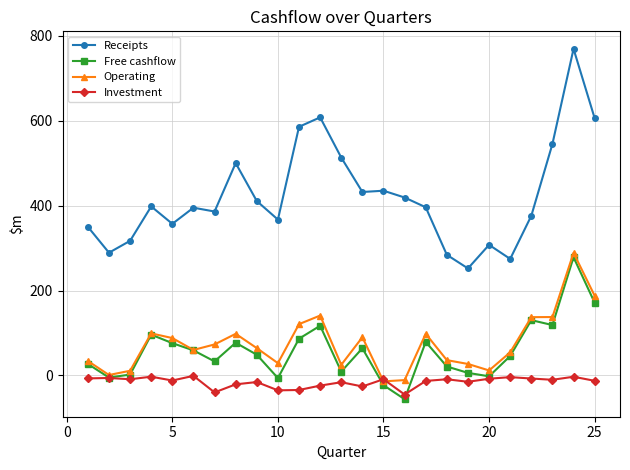

Which series has the largest range (max minus min)?

Receipts